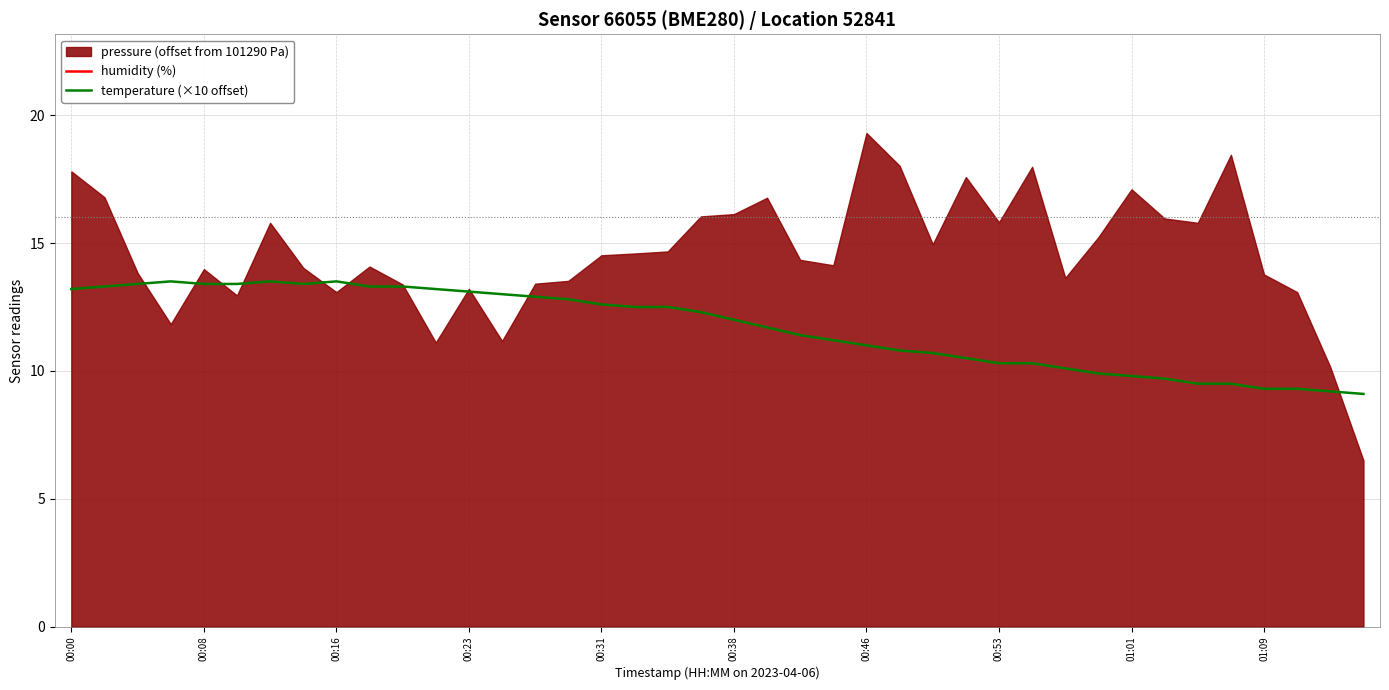

True or false: temperature (×10 offset) and humidity (%) intersect in this chart.

False